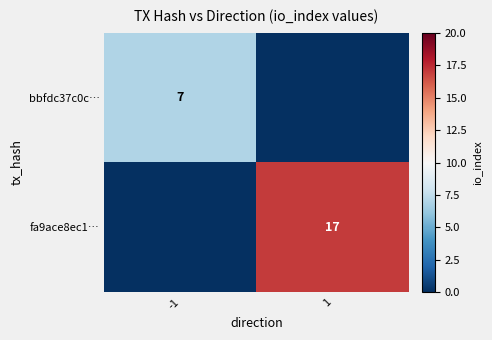

How many categories are shown in the chart?

2